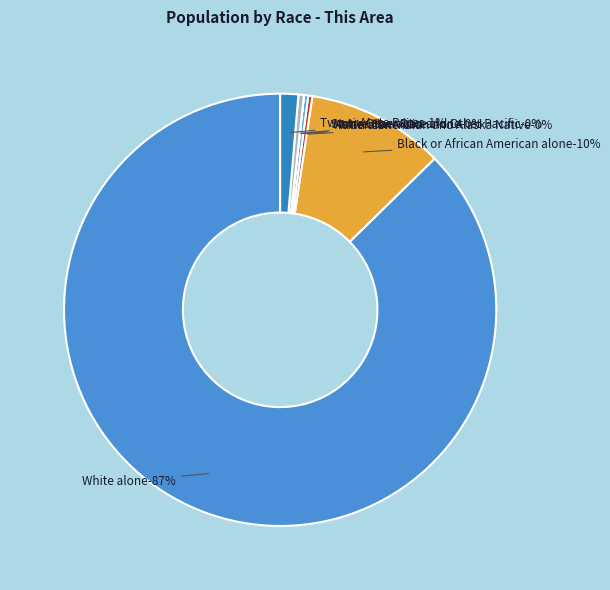

Rank the categories by value from lowest to highest.

Native Hawaiian and Other Pacific, American Indian and Alaska Native, Asian alone, Some Other Race alone, Two or More Races, Black or African American alone, White alone